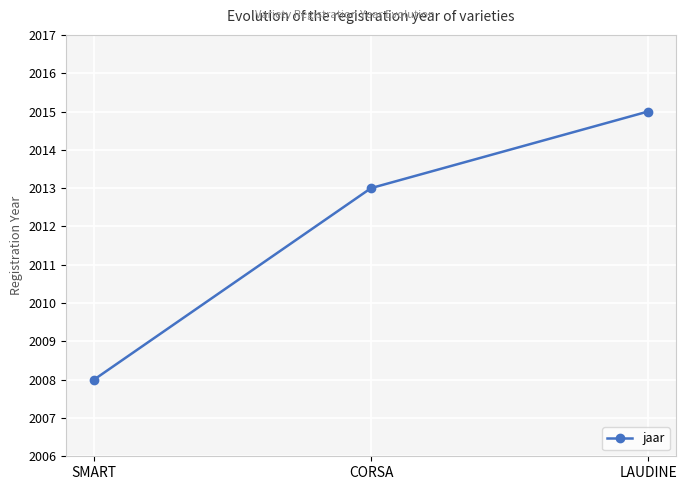

Which has a higher value, CORSA or LAUDINE?

LAUDINE